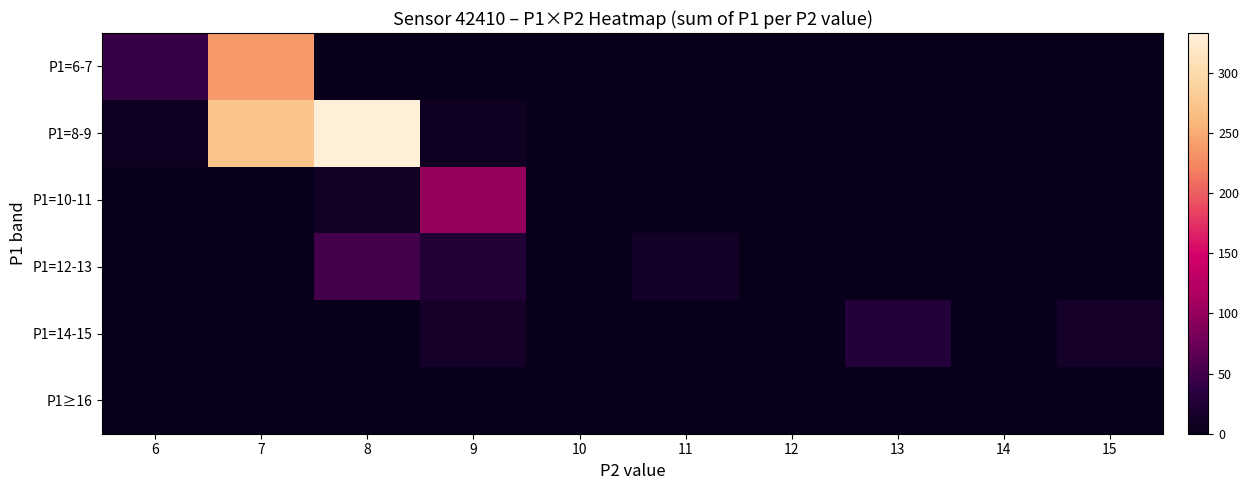

Reading right to left, list all the values displayed in this chart.

P1=6-7: 15=0	14=0	13=0	12=0	11=0	10=0	9=0	8=0	7=238	6=43
P1=8-9: 15=0	14=0	13=0	12=0	11=0	10=0	9=9	8=333	7=273	6=8
P1=10-11: 15=0	14=0	13=0	12=0	11=0	10=0	9=99	8=11	7=0	6=0
P1=12-13: 15=0	14=0	13=0	12=0	11=12	10=0	9=25	8=51	7=0	6=0
P1=14-15: 15=15	14=0	13=28	12=0	11=0	10=0	9=15	8=0	7=0	6=0
P1≥16: 15=0	14=0	13=0	12=0	11=0	10=0	9=0	8=0	7=0	6=0